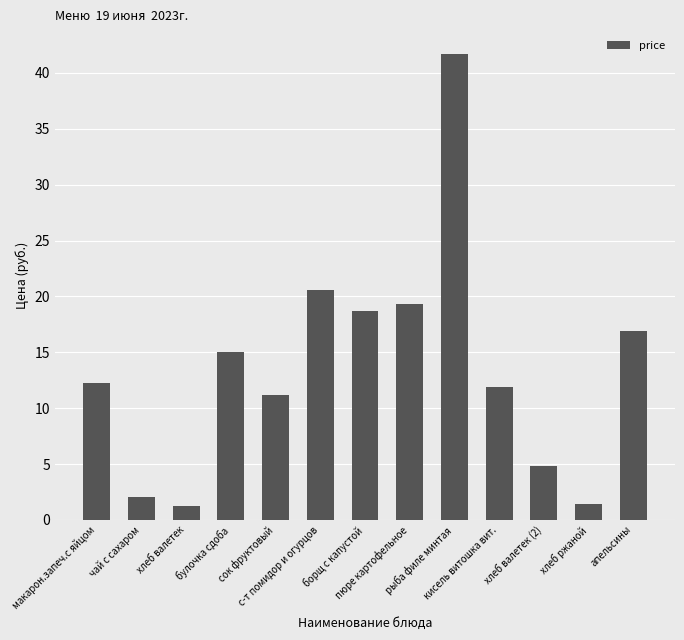

True or false: the data shows 5.8 at апельсины.

False